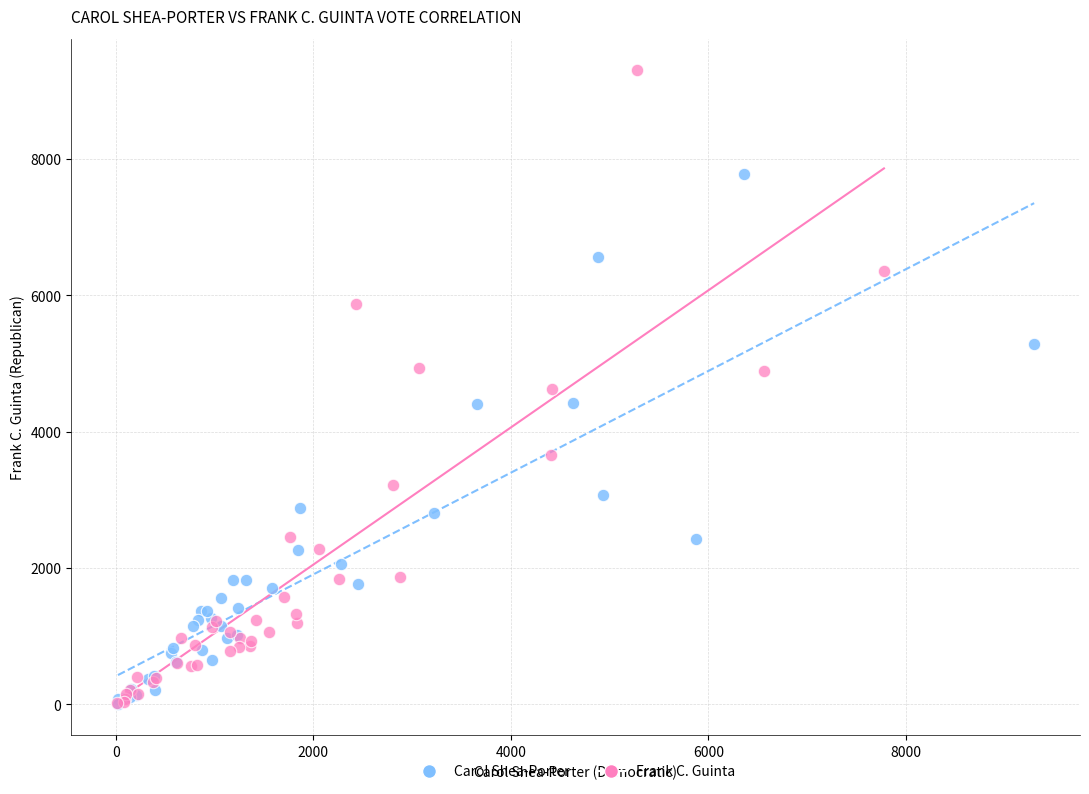

Which series contains the highest Y value?

Frank C. Guinta